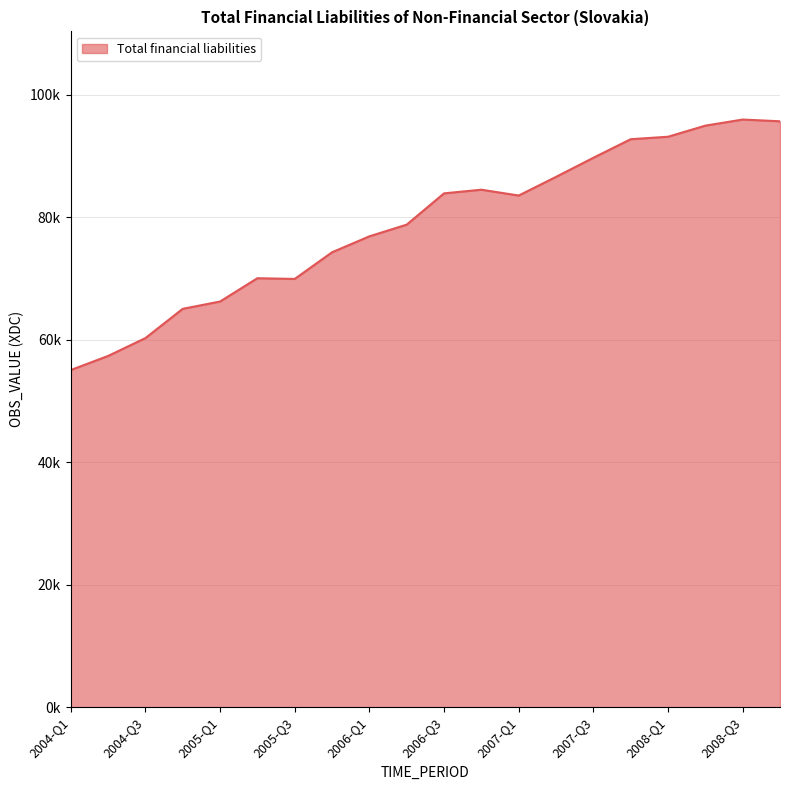

Is this an area chart (filled region under the line)?

Yes